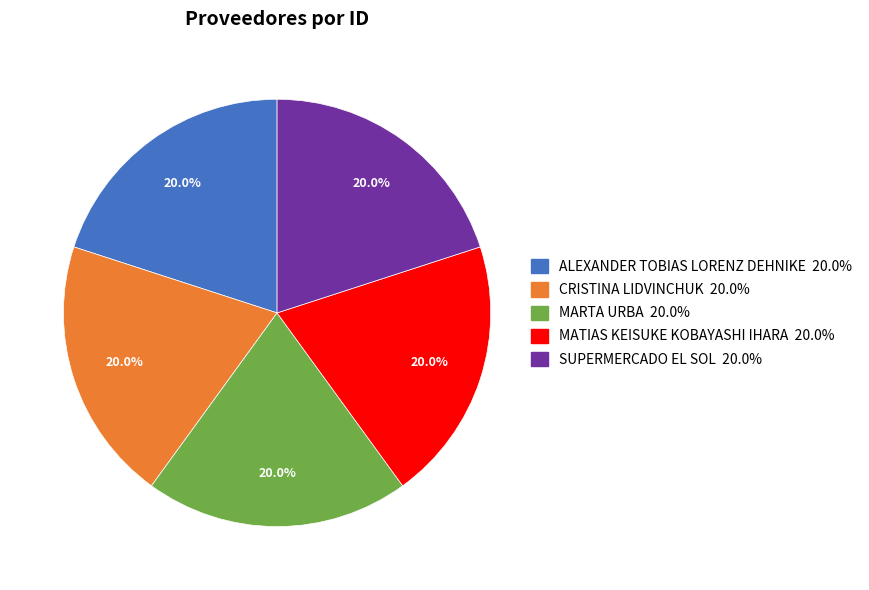

How many segments does this pie chart have?

5